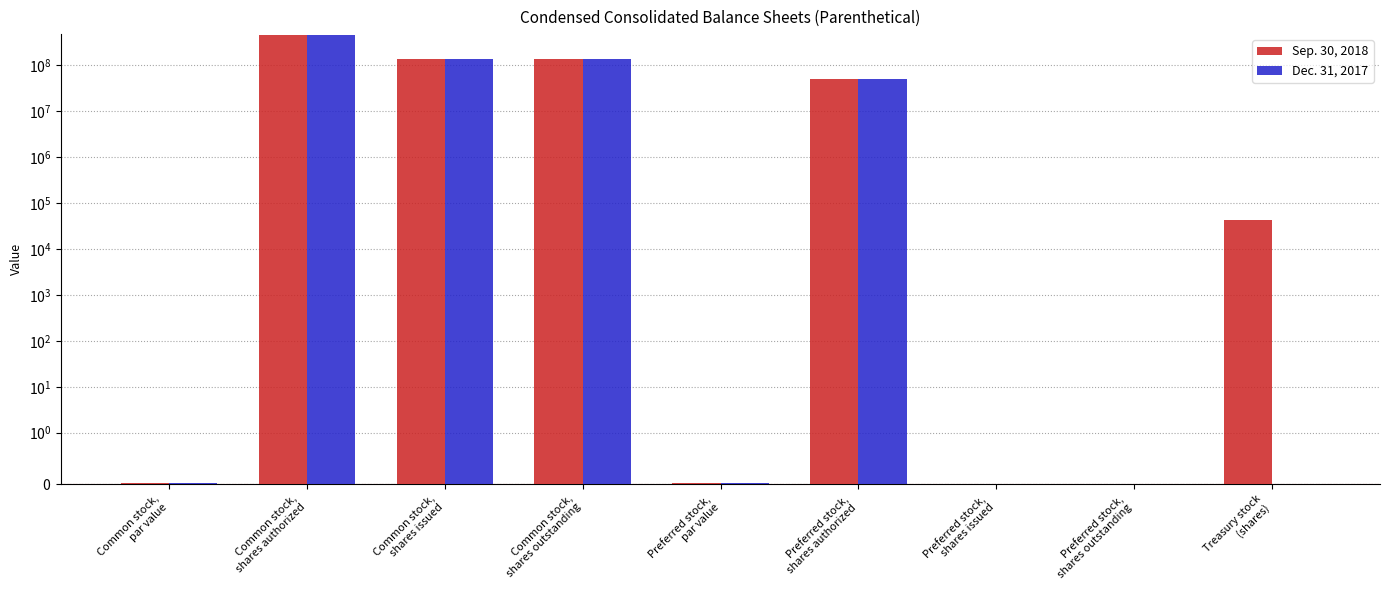

Which category has the lowest value in the Sep. 30, 2018 series?

Preferred stock,
shares issued